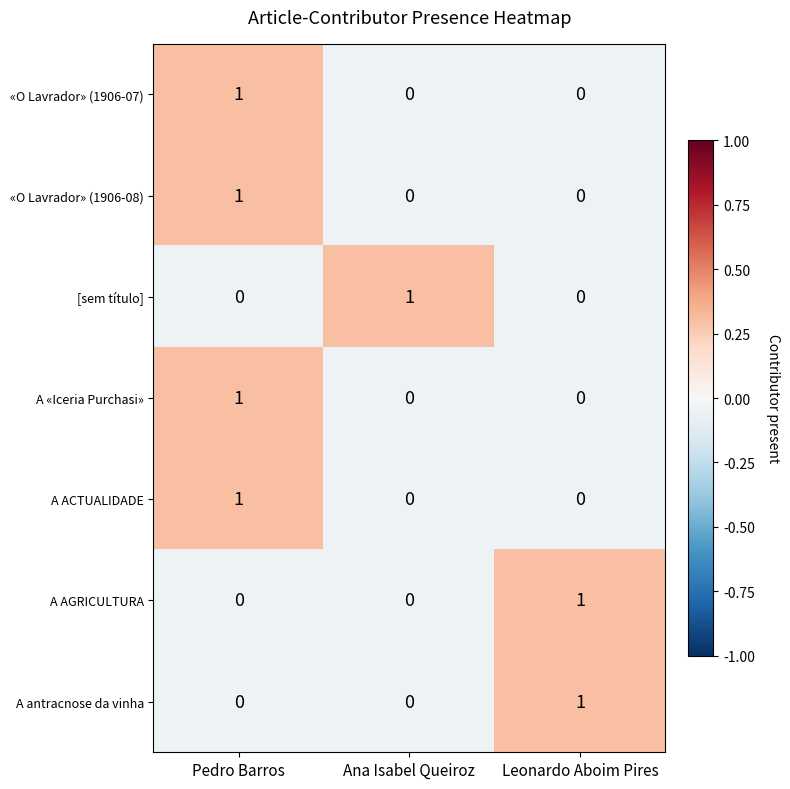

How many categories are shown in the chart?

3